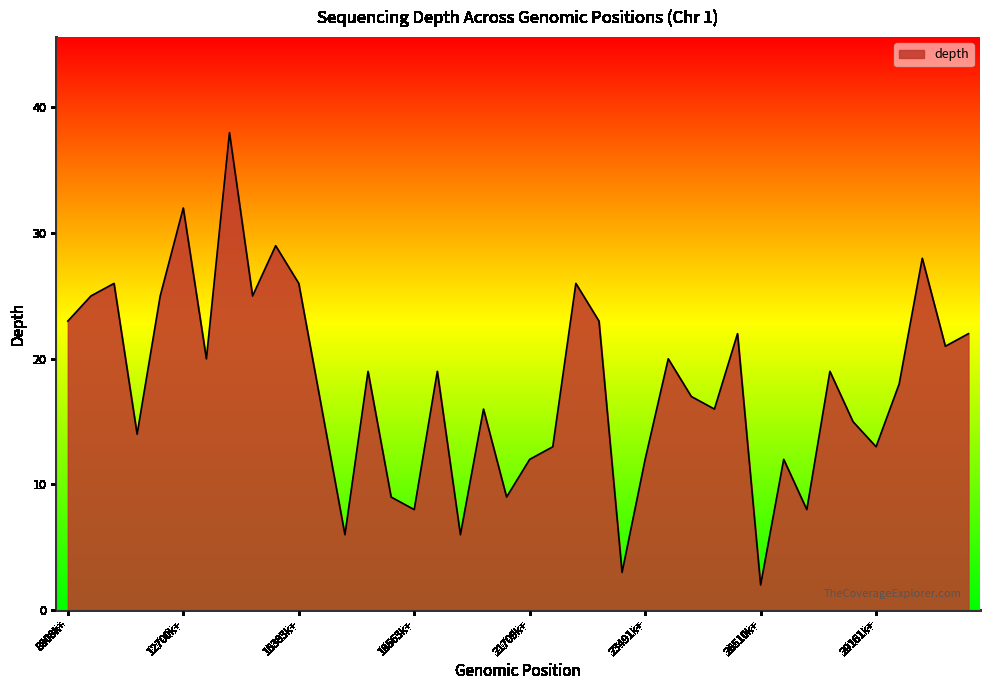

What is the maximum value shown in the chart?

38